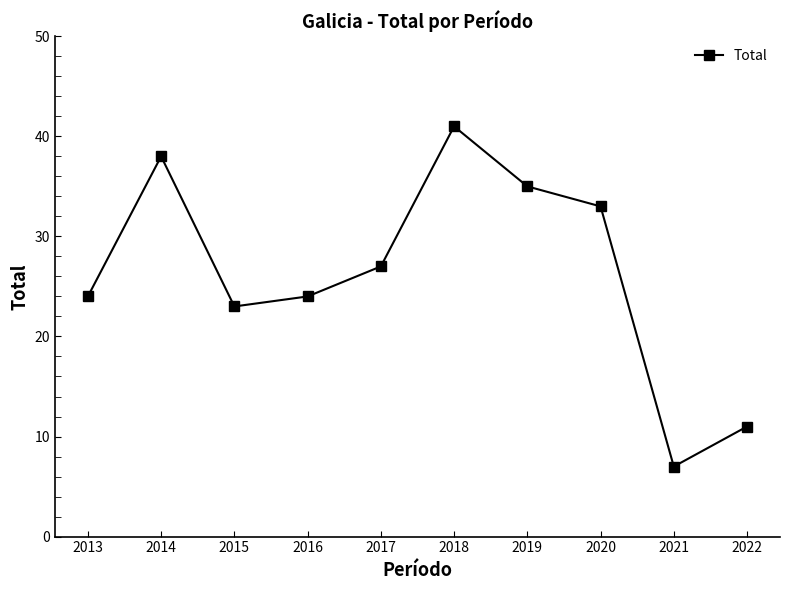

What is the change in value from 2013 to 2018?

+17